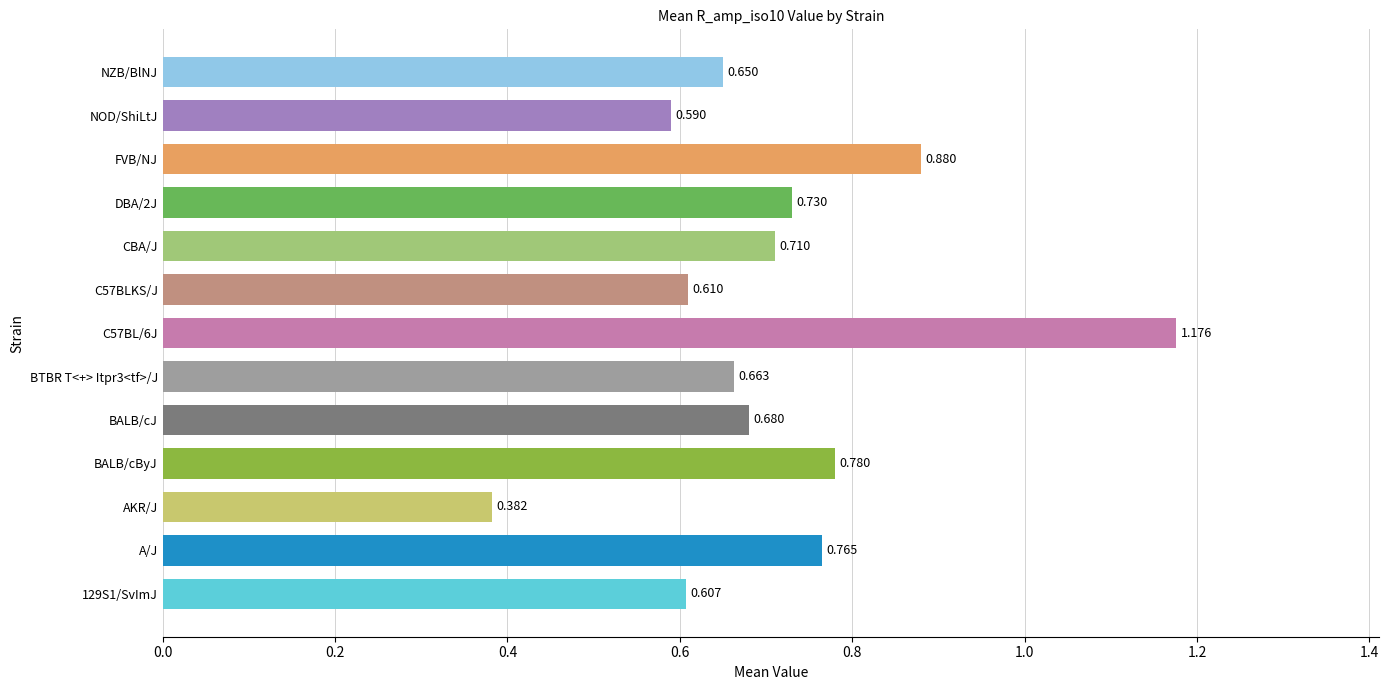

List the labels in order of value, smallest first.

AKR/J, NOD/ShiLtJ, 129S1/SvImJ, C57BLKS/J, NZB/BlNJ, BTBR T<+> Itpr3<tf>/J, BALB/cJ, CBA/J, DBA/2J, A/J, BALB/cByJ, FVB/NJ, C57BL/6J